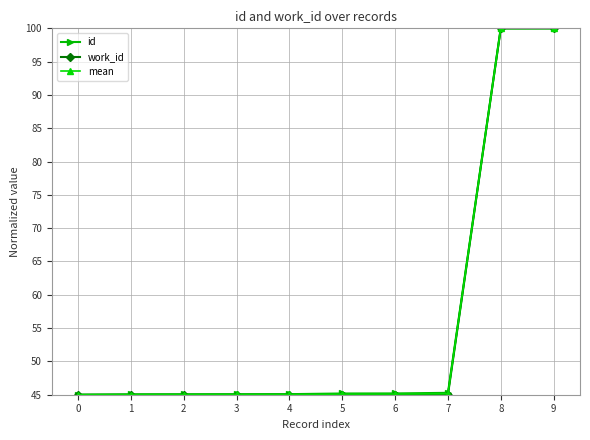

What is the approximate value of mean at 2?

45.0